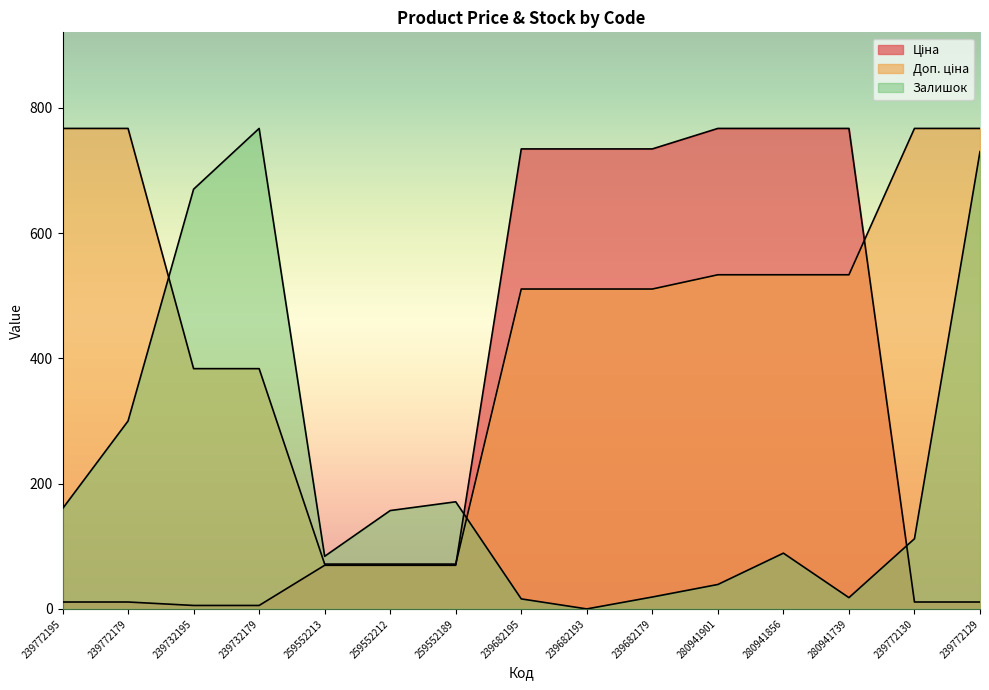

How many positive values does the Залишок series have?

14